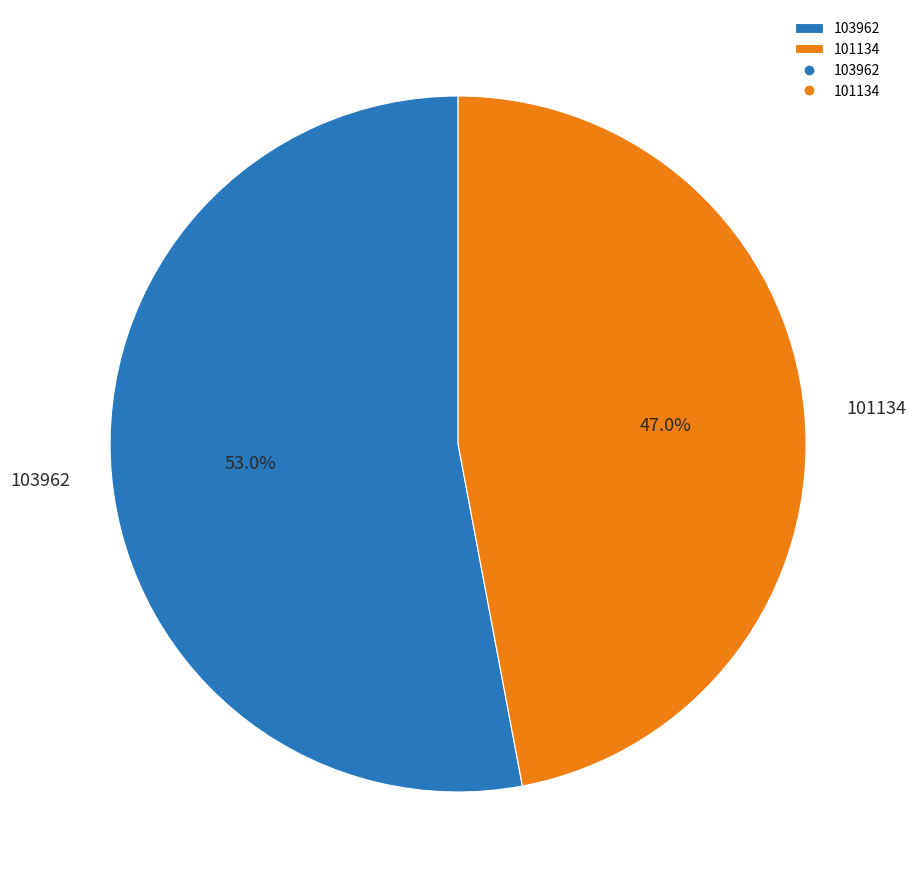

Approximately how many times larger is the value at 103962 compared to 101134?

1.1